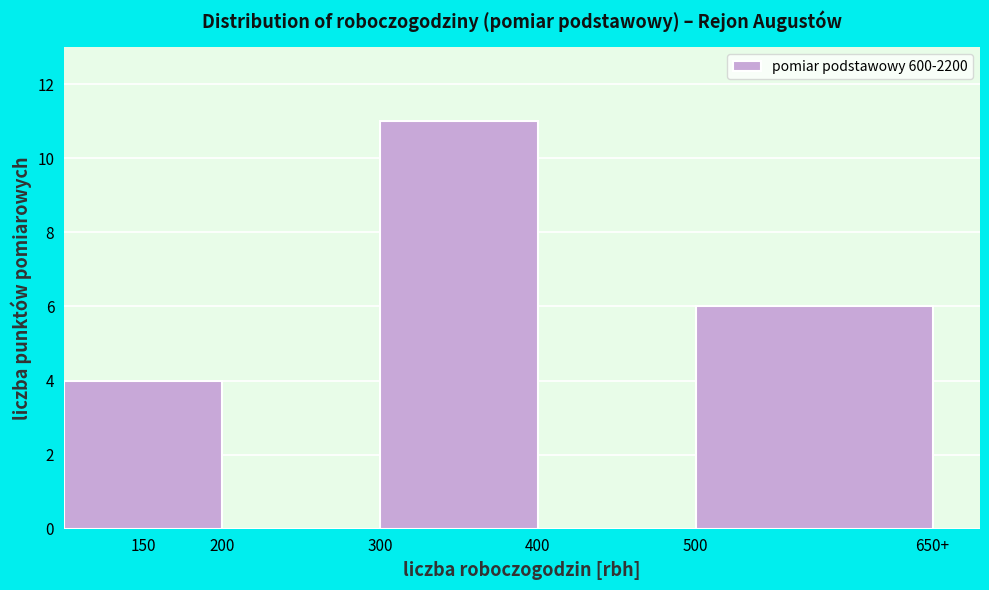

Reading left to right, transcribe all the data shown in this chart.

150=4	200=0	300=11	400=0	500=6